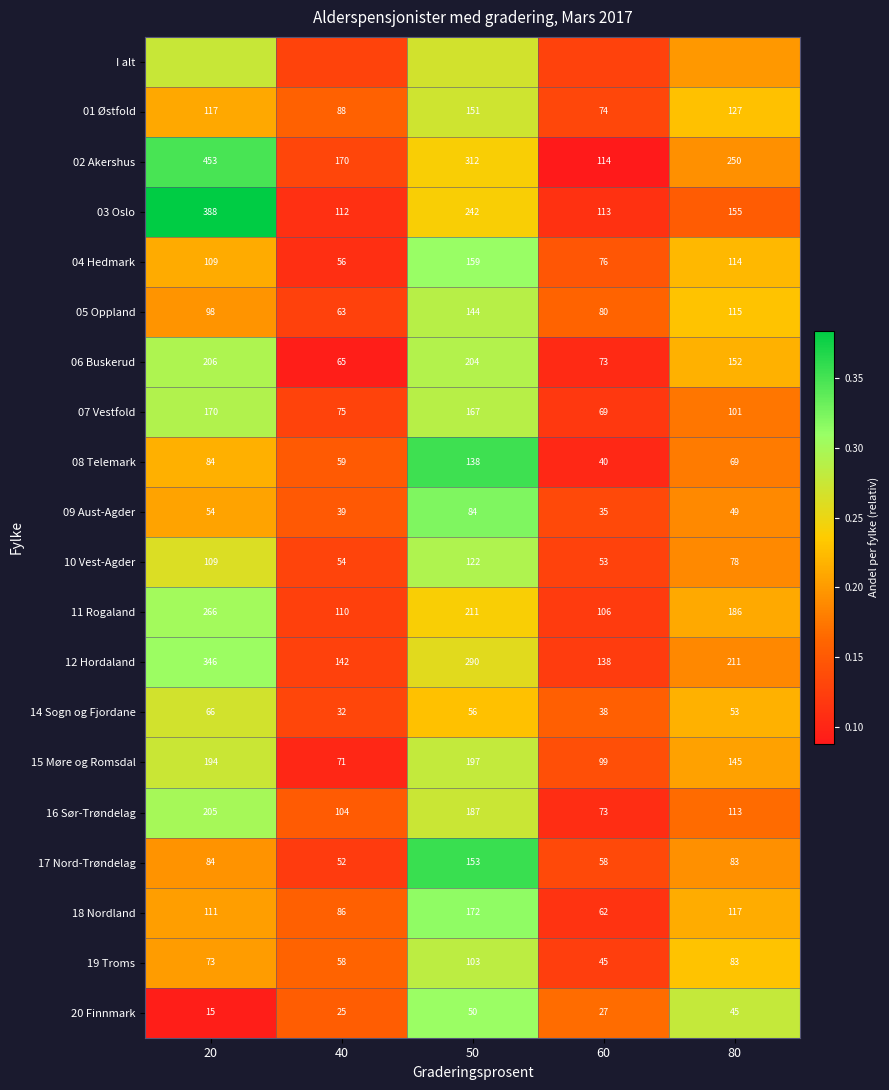

Is the value of 03 Oslo at 80 greater than the value of 10 Vest-Agder at 80?

Yes